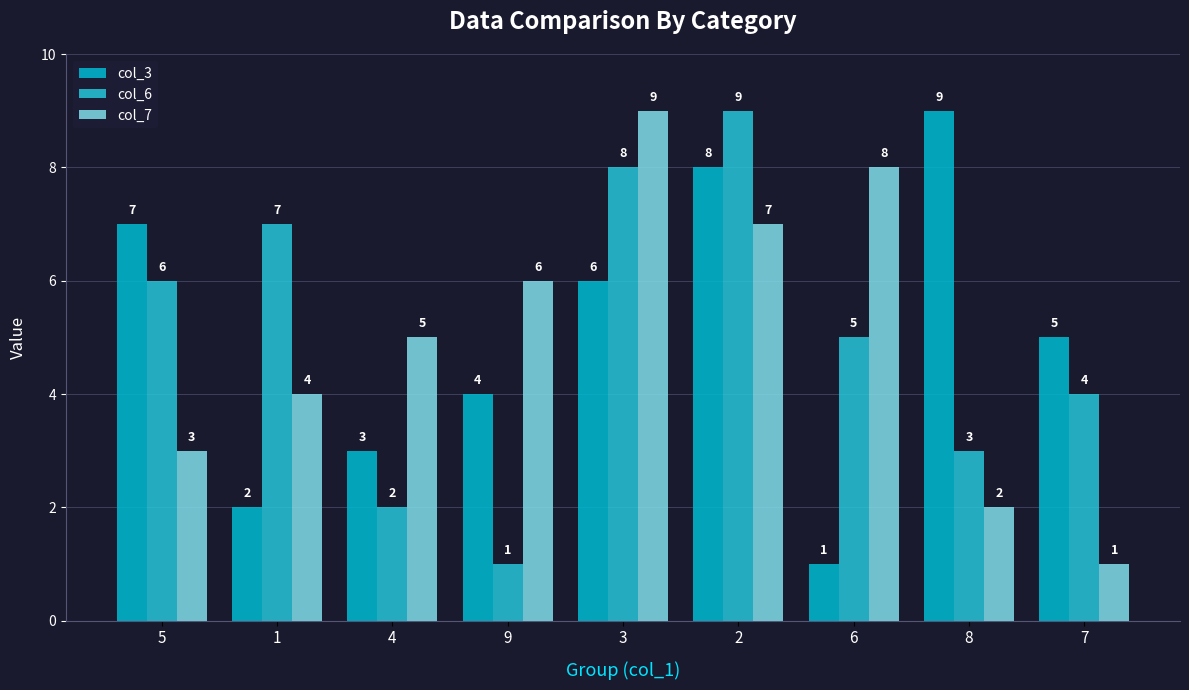

What is the label of the 9th bar from the right?

5